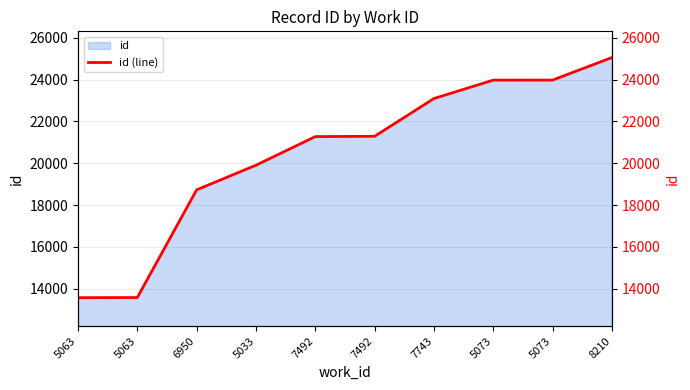

What is the average value?

20445